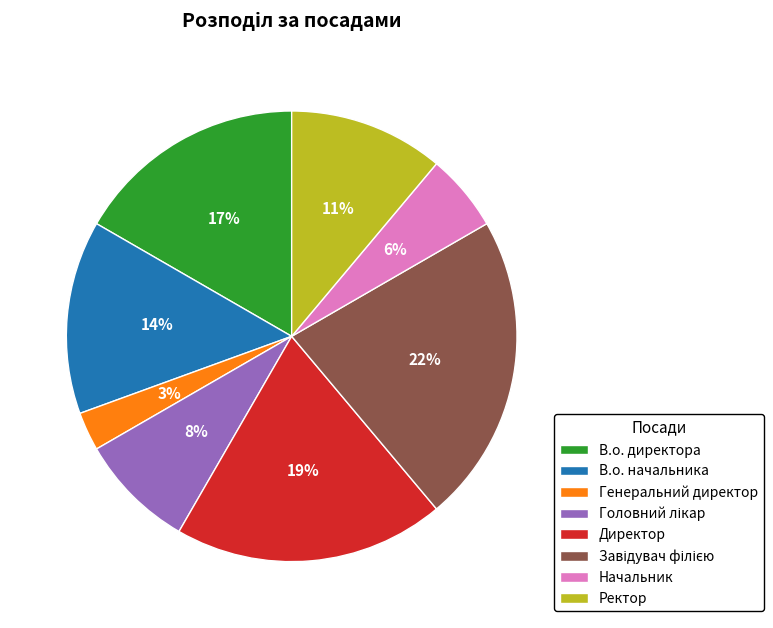

Does Начальник represent more than half of the total?

No